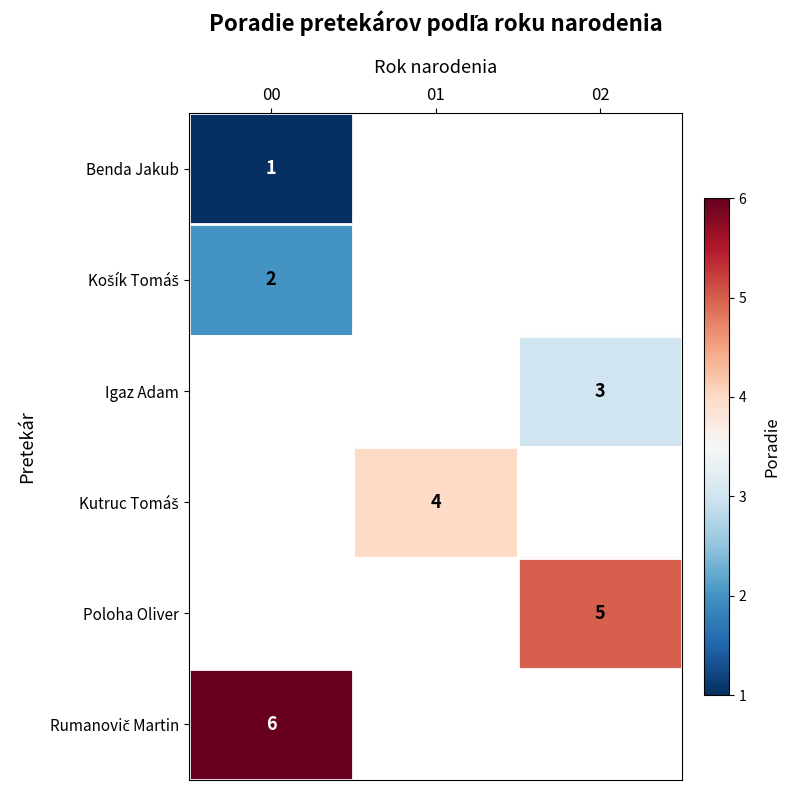

List the labels in order of Košík Tomáš value, largest first.

00, 01, 02